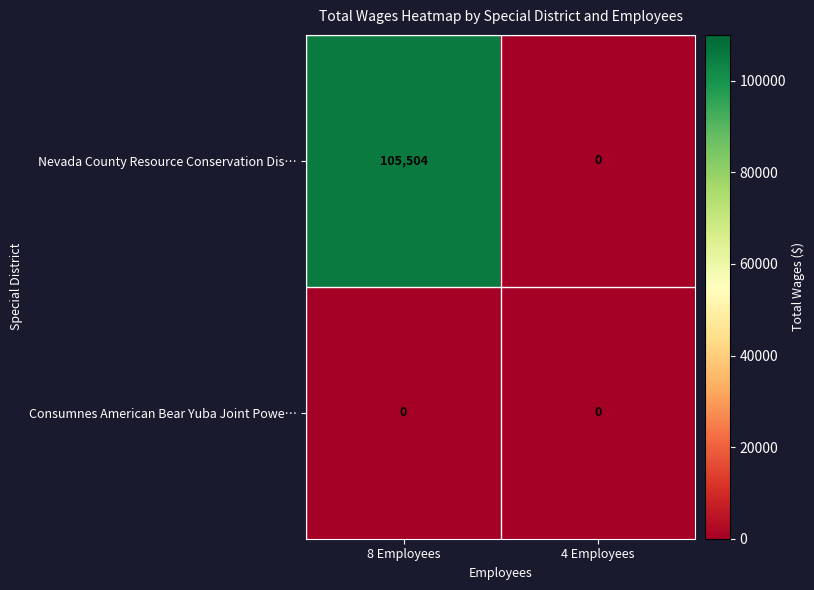

Reading left to right, extract all data points from this chart.

Nevada County Resource Conservation Dis…: 105504	0
Consumnes American Bear Yuba Joint Powe…: 0	0